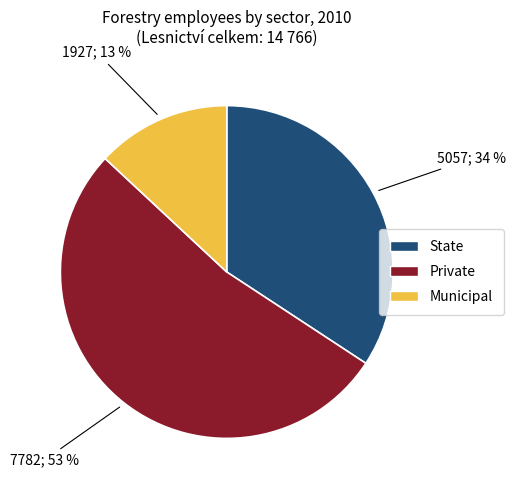

How many slices are in this pie chart?

3